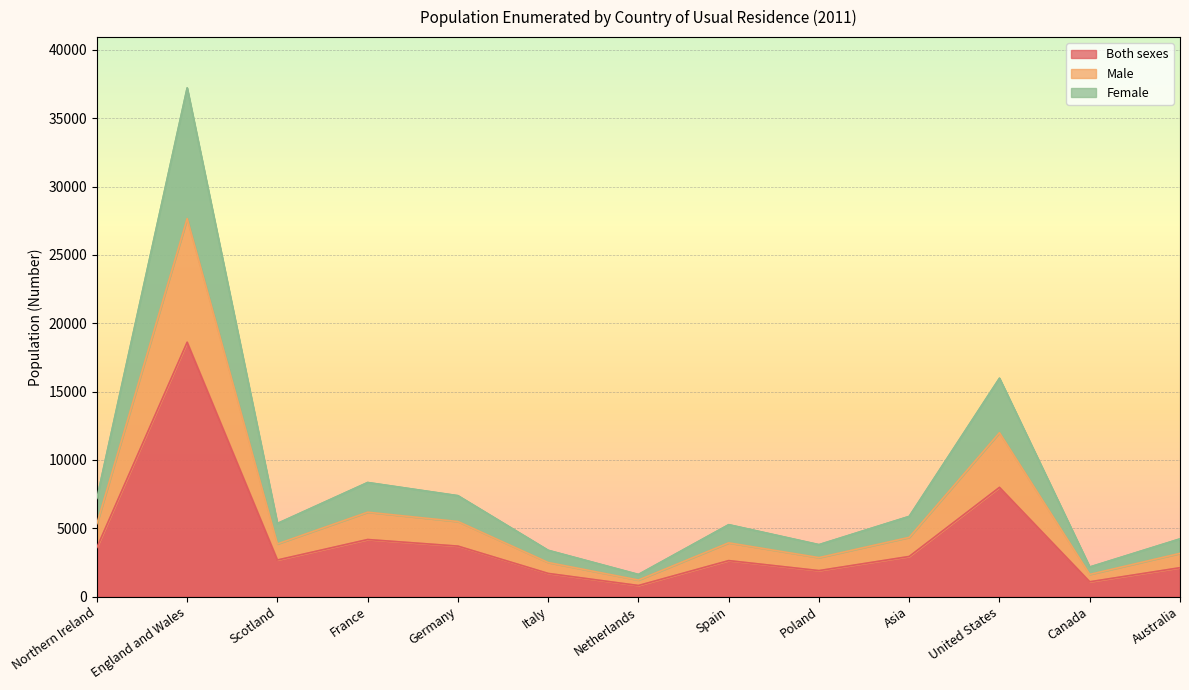

At how many categories does at least one series exceed 9119?

1